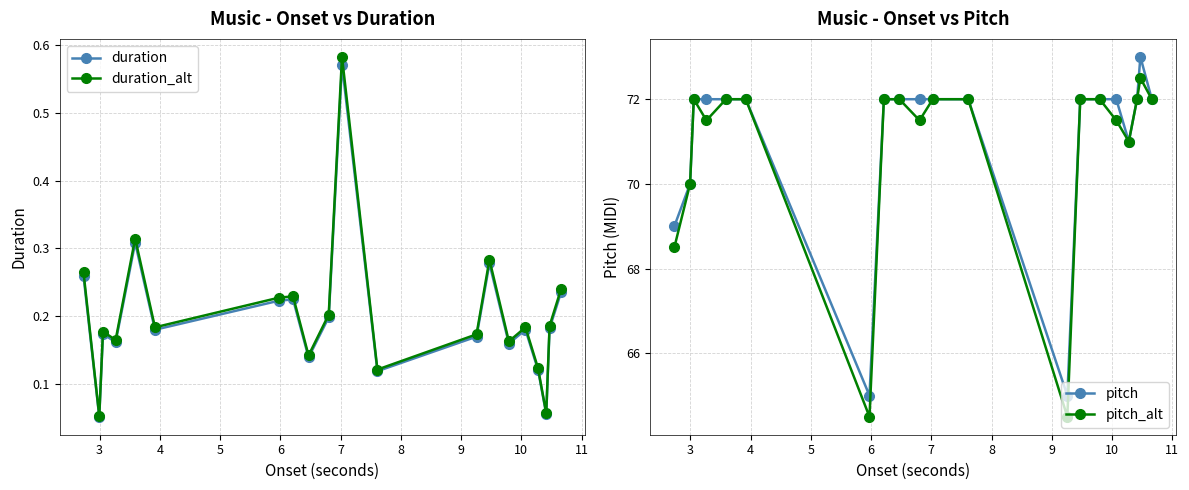

True or false: pitch_alt and duration_alt cross at least once.

False